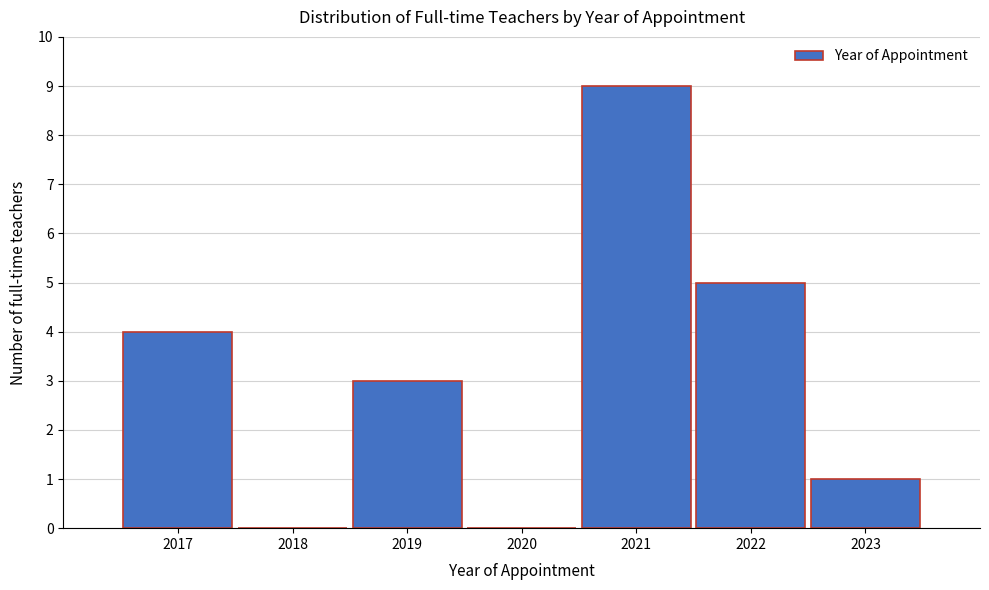

Reading left to right, extract all data points from this chart.

2017=4	2018=0	2019=3	2020=0	2021=9	2022=5	2023=1